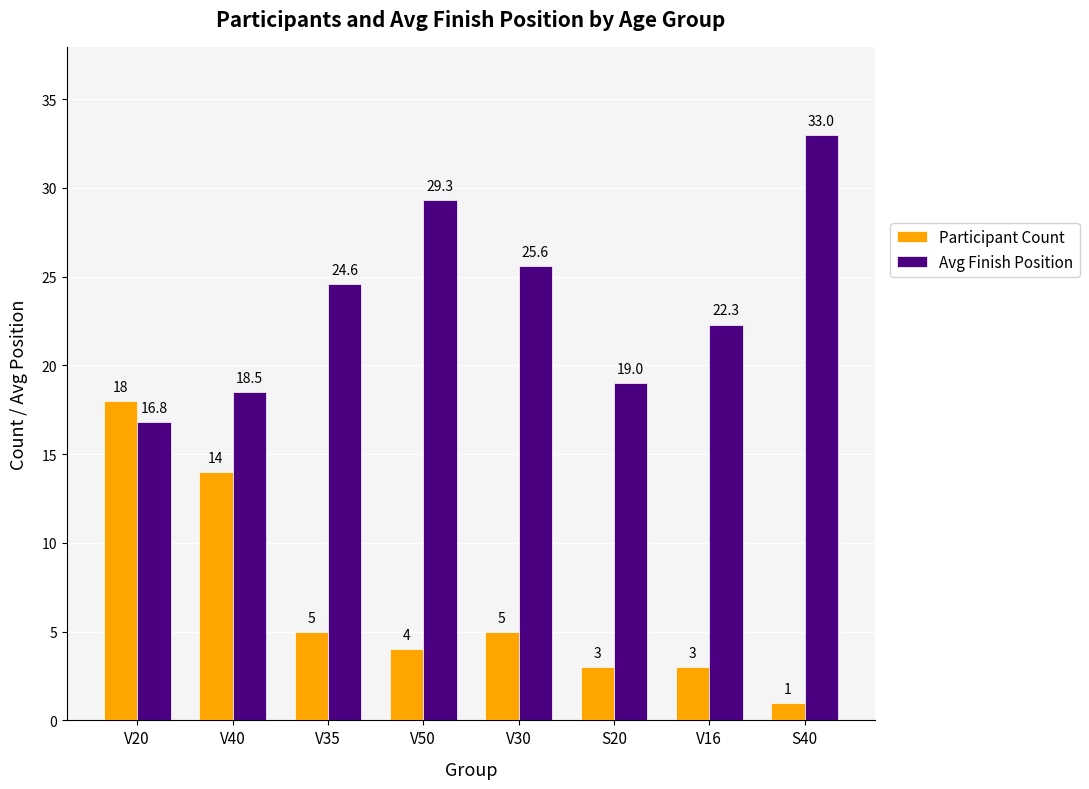

What is the maximum value shown in the chart?

33.0